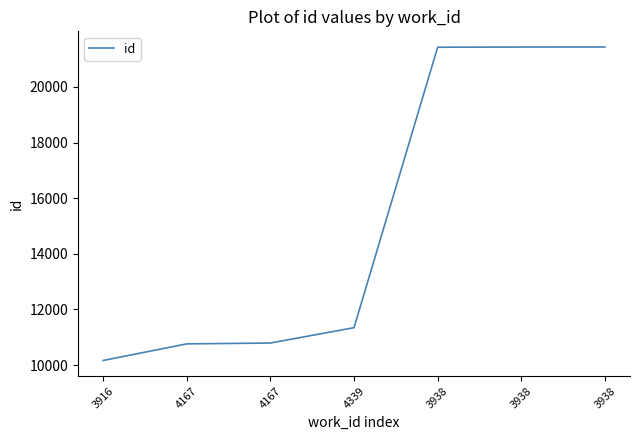

How many series are shown in this chart?

1